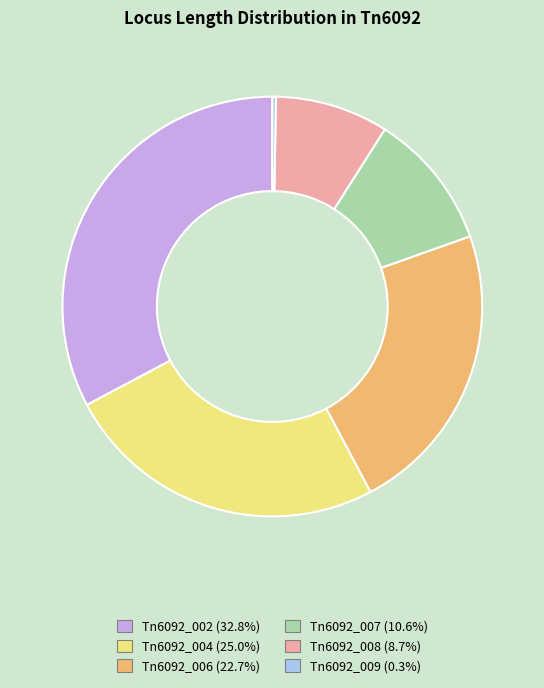

Which category has the biggest portion of the pie?

Tn6092_002